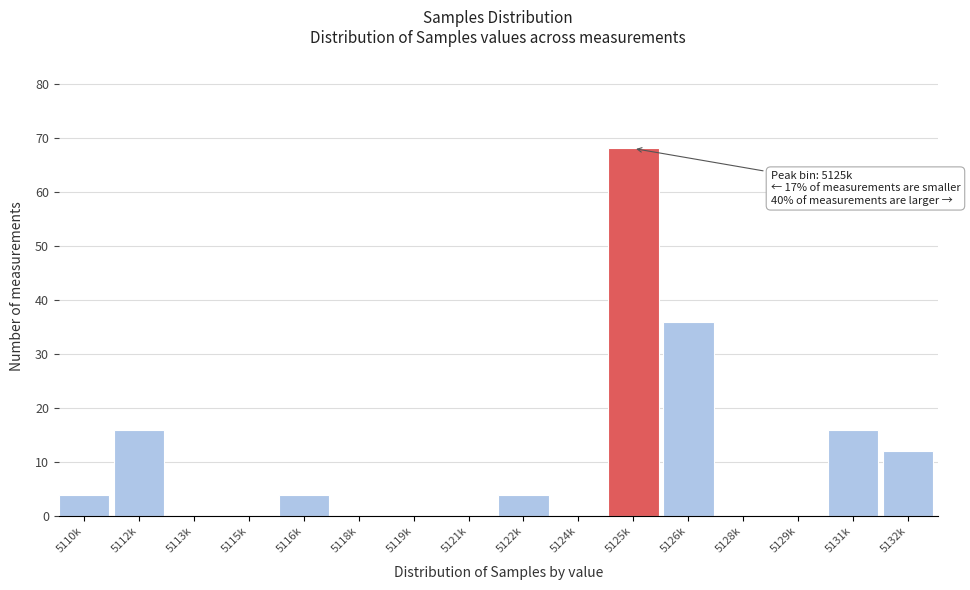

Reading right to left, list all the values displayed in this chart.

5132k=12	5131k=16	5129k=0	5128k=0	5126k=36	5125k=68	5124k=0	5122k=4	5121k=0	5119k=0	5118k=0	5116k=4	5115k=0	5113k=0	5112k=16	5110k=4